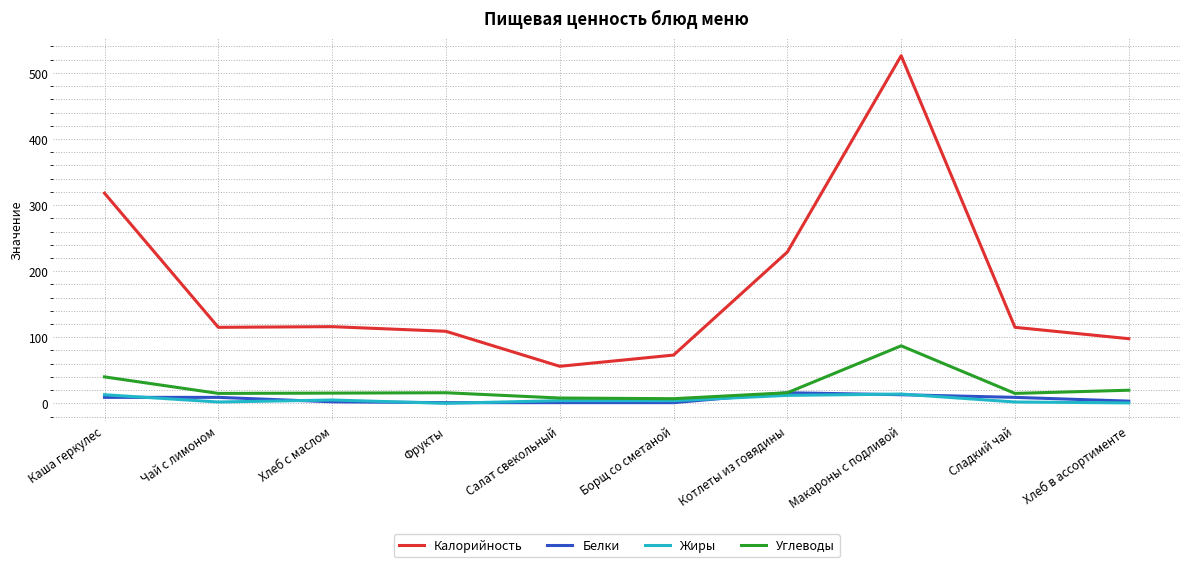

What is the greatest value displayed?

526.0